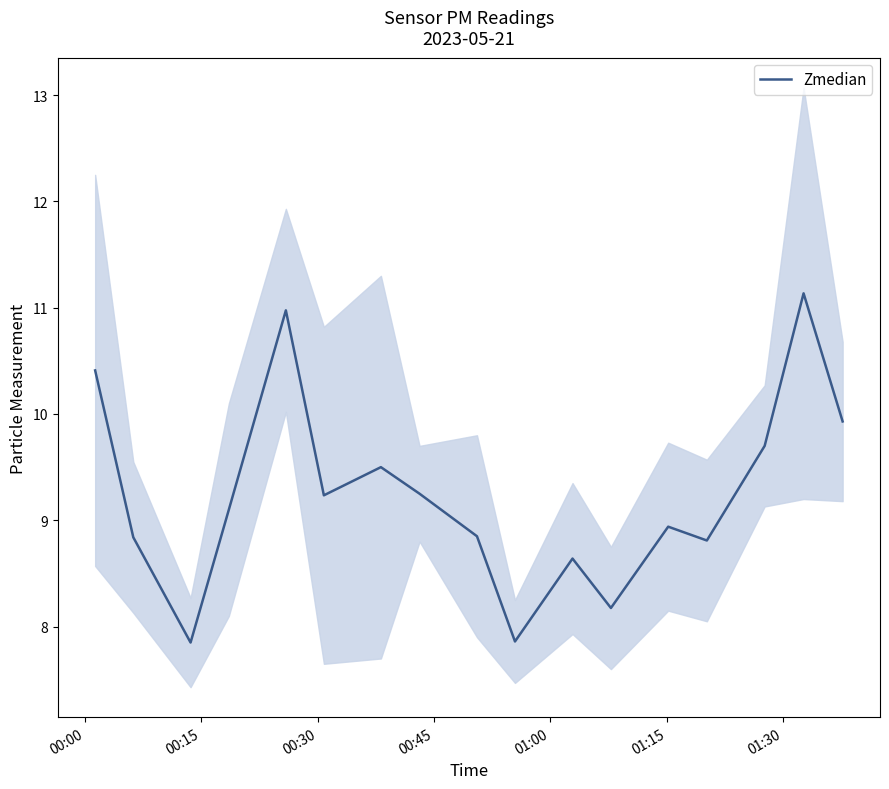

What is the maximum value for Zmedian?

11.1